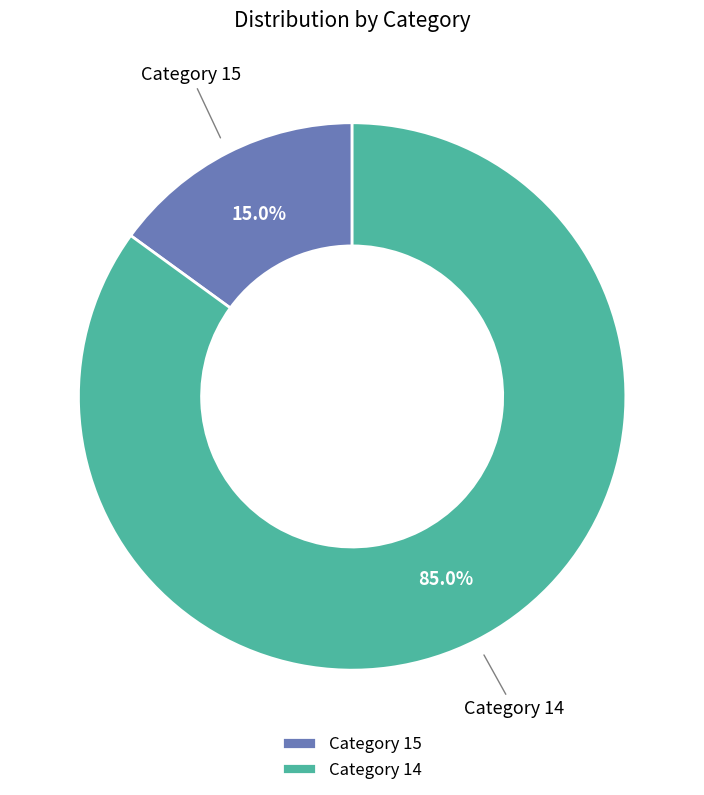

Which category accounts for the majority?

Category 14